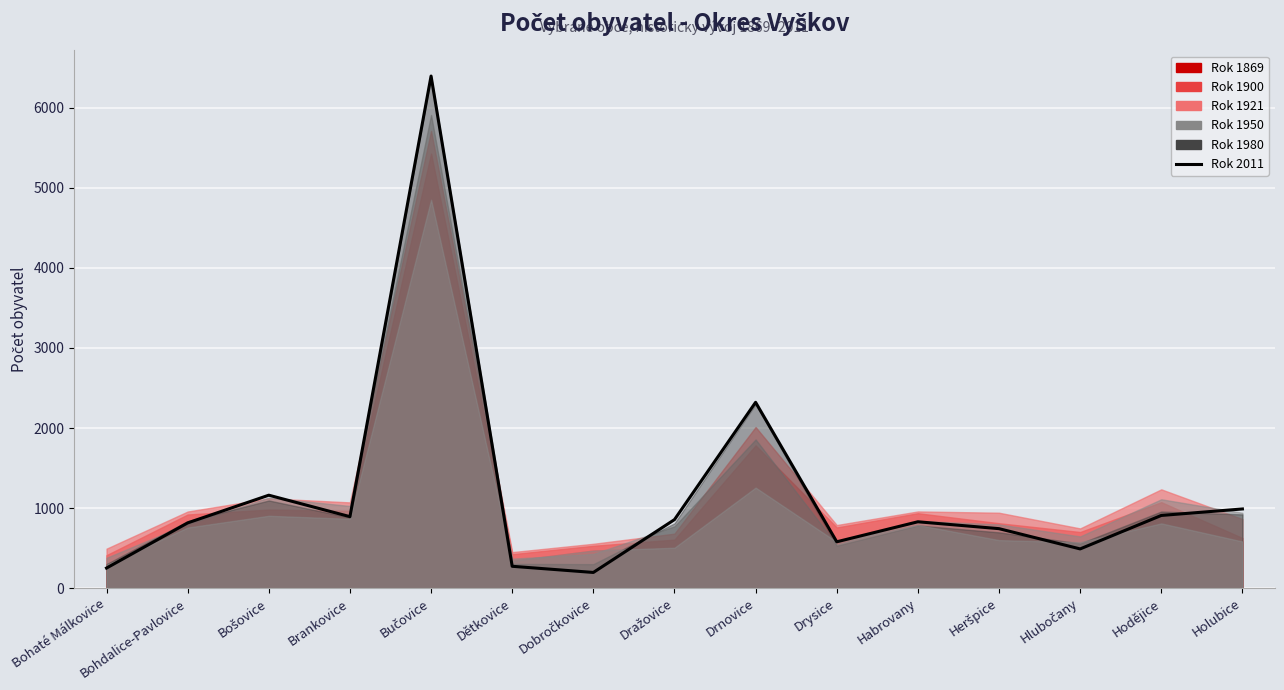

Reading left to right, list all the values displayed in this chart.

251	815	1161	893	6396	273	196	856	2321	579	829	743	490	908	989